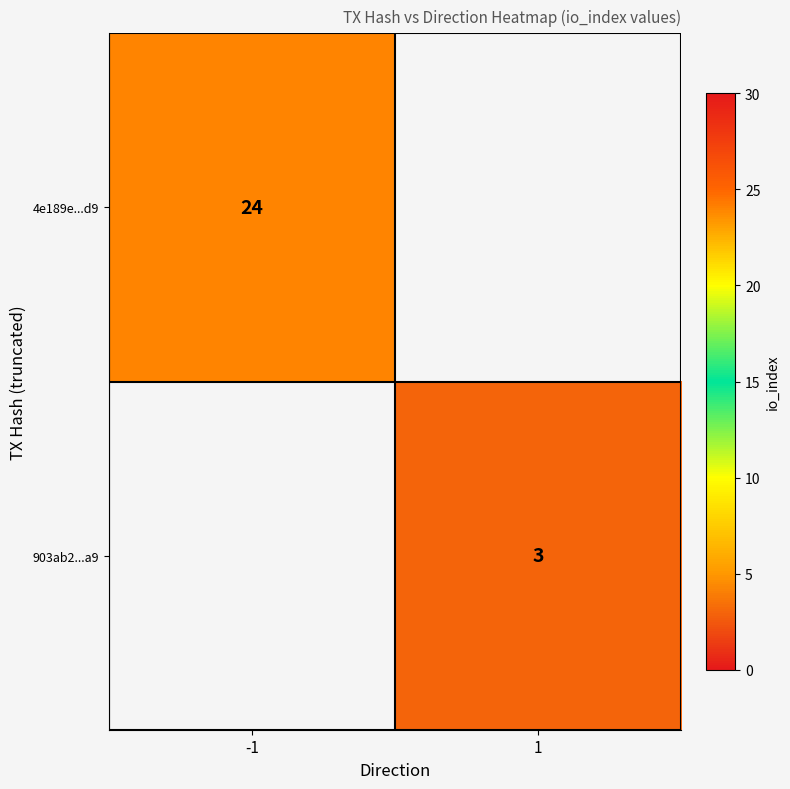

True or false: 903ab2...a9 has a value of 3 at 1.

True